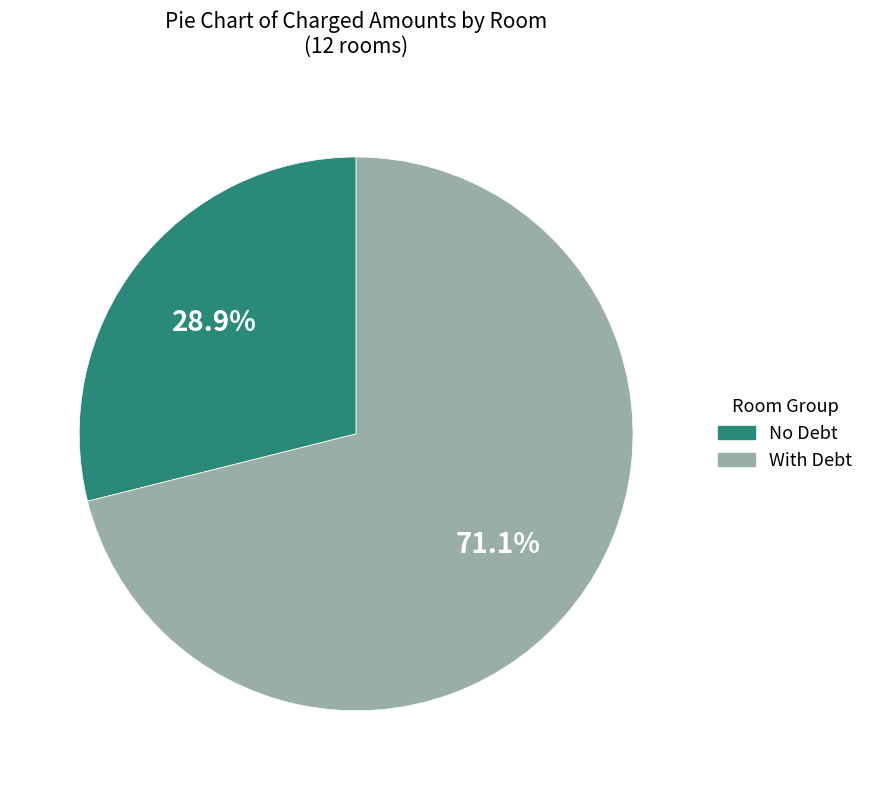

Does No Debt represent more than half of the total?

No